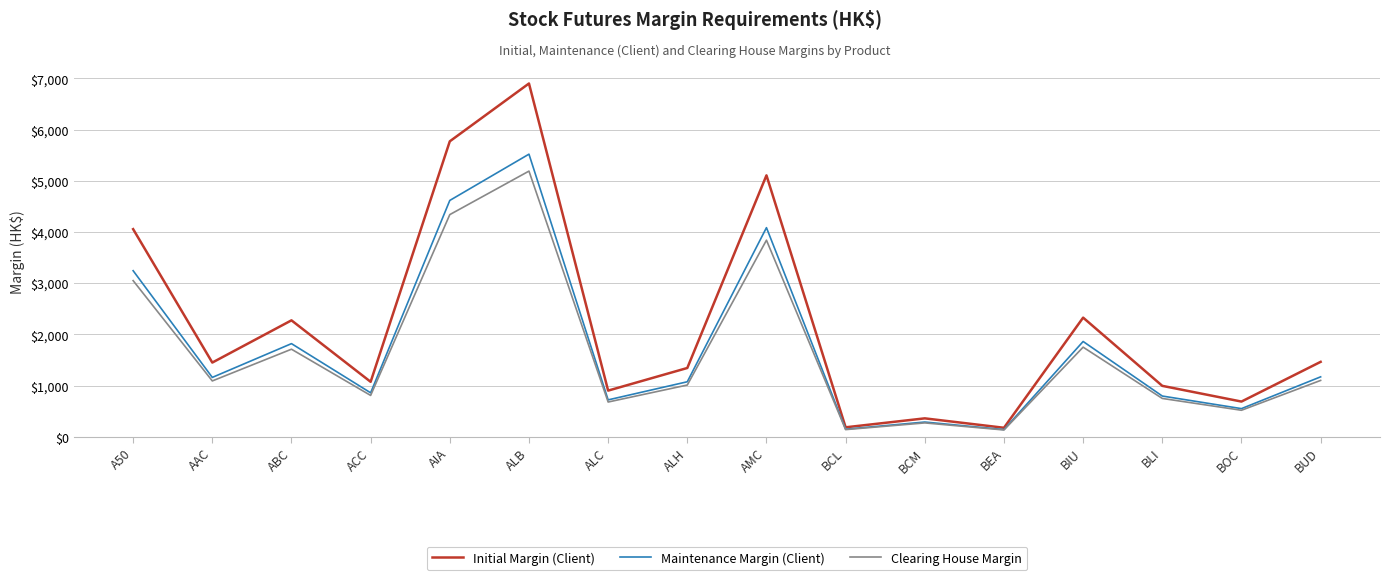

The Initial Margin (Client) series shows 6902 at ALB. True or false?

True